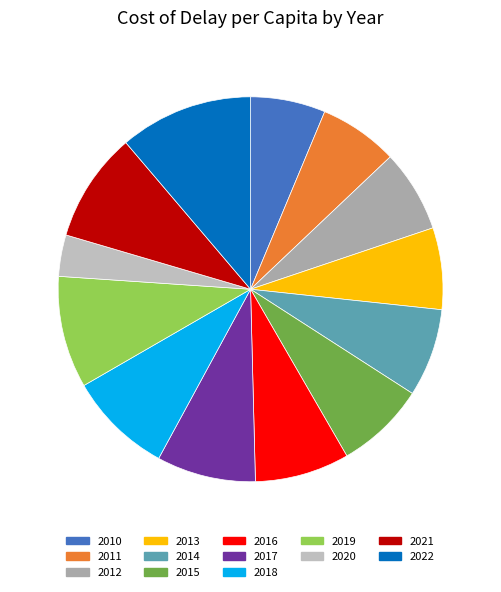

Between 2016 and 2019, which is larger?

2019